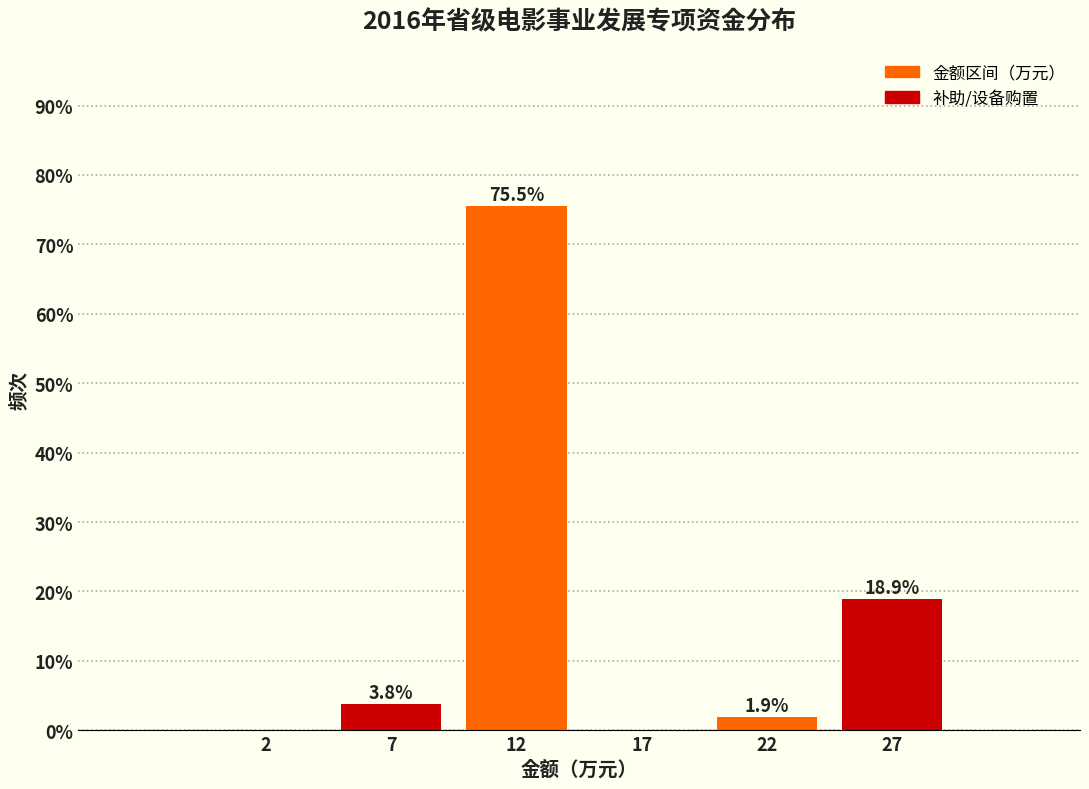

Reading left to right, list all the values displayed in this chart.

2=0.0	7=3.8	12=75.5	17=0.0	22=1.9	27=18.9